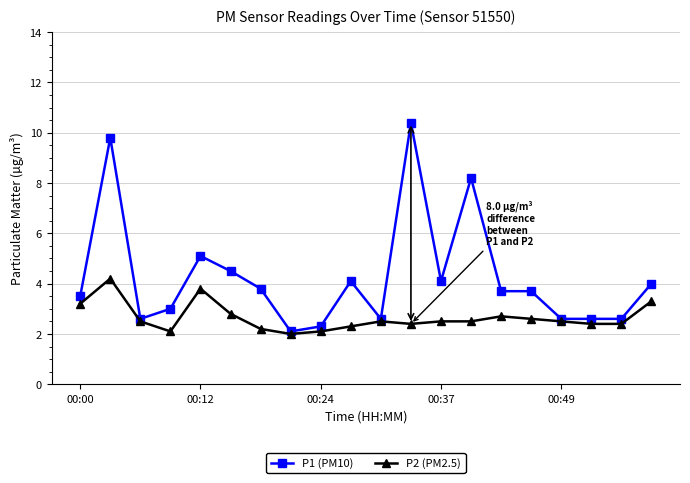

At how many categories does at least one series exceed 8?

3